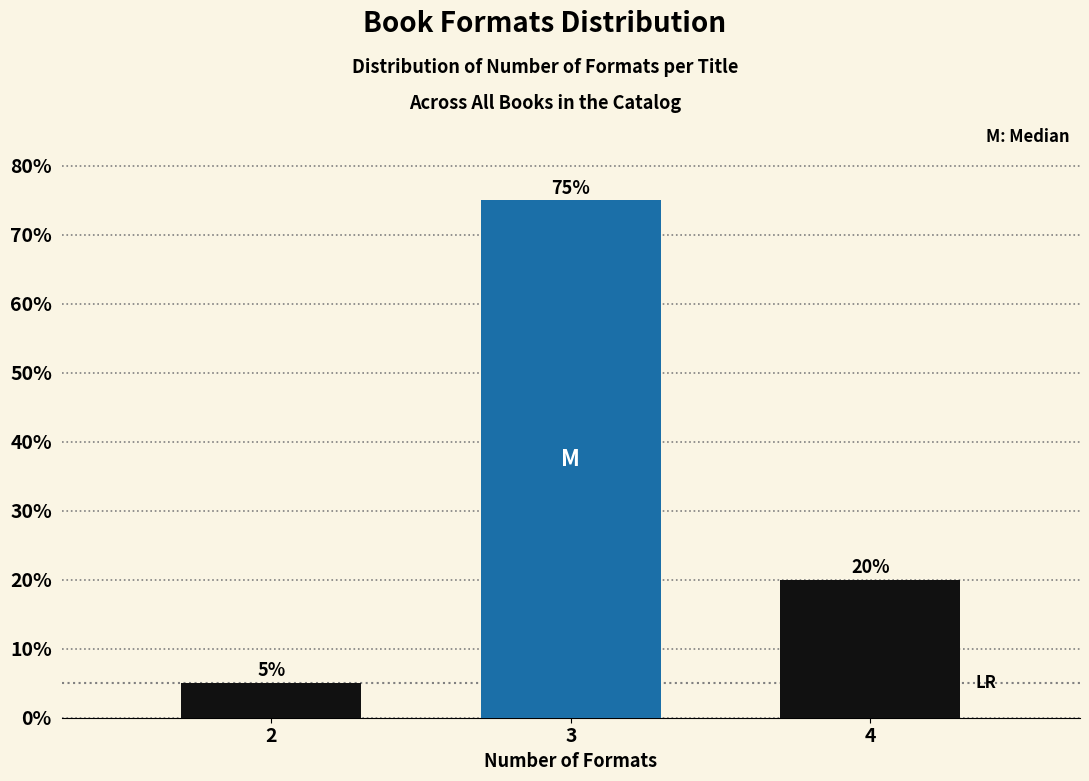

Reading left to right, extract all data points from this chart.

5	75	20